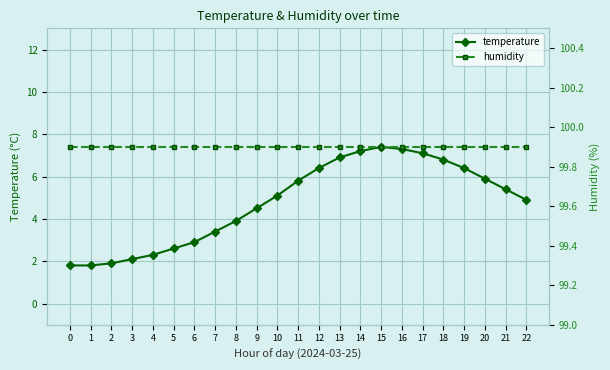

What is the sum of all humidity values?

2297.7